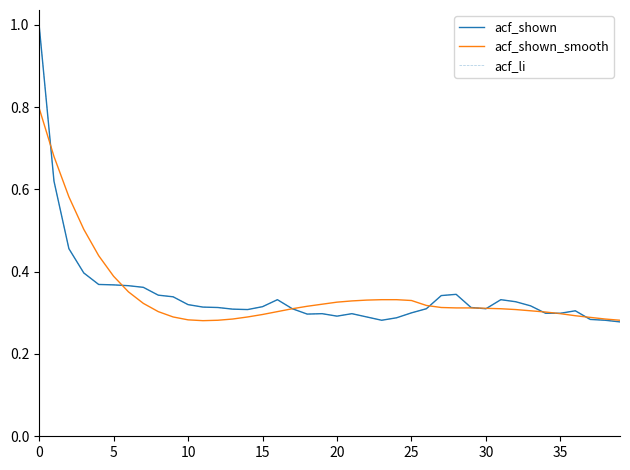

At which category does acf_li reach its first local valley?

14